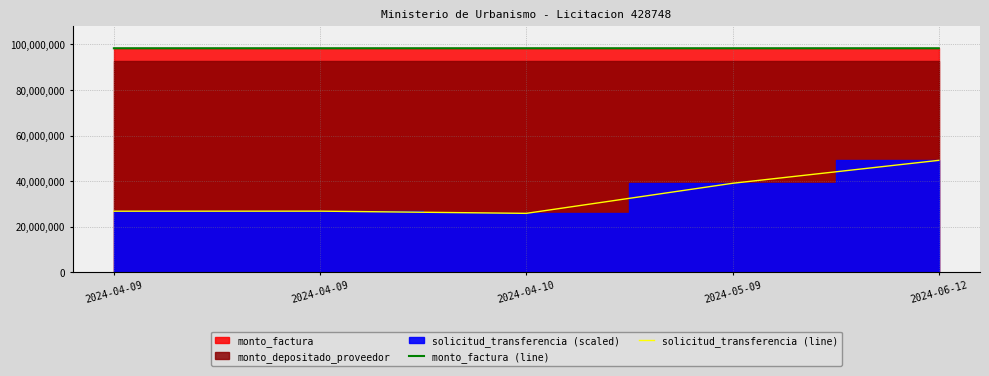

List the series in order of their peak value, highest first.

monto_factura (line), solicitud_transferencia (line)